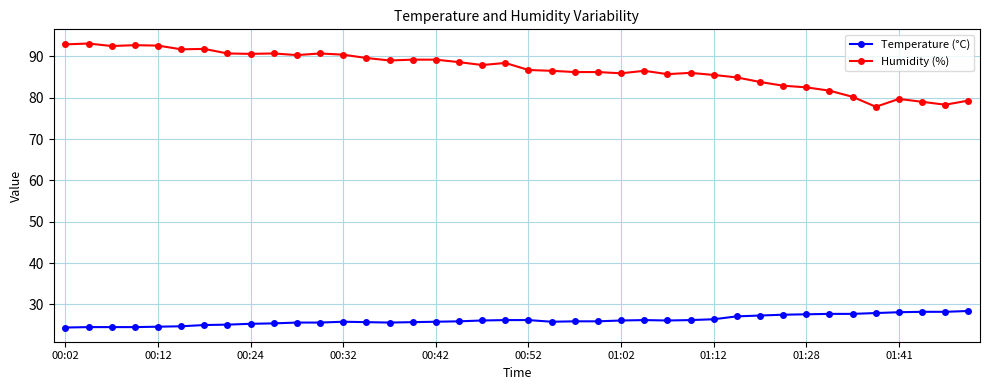

List the series in order of their peak value, highest first.

Humidity (%), Temperature (°C)